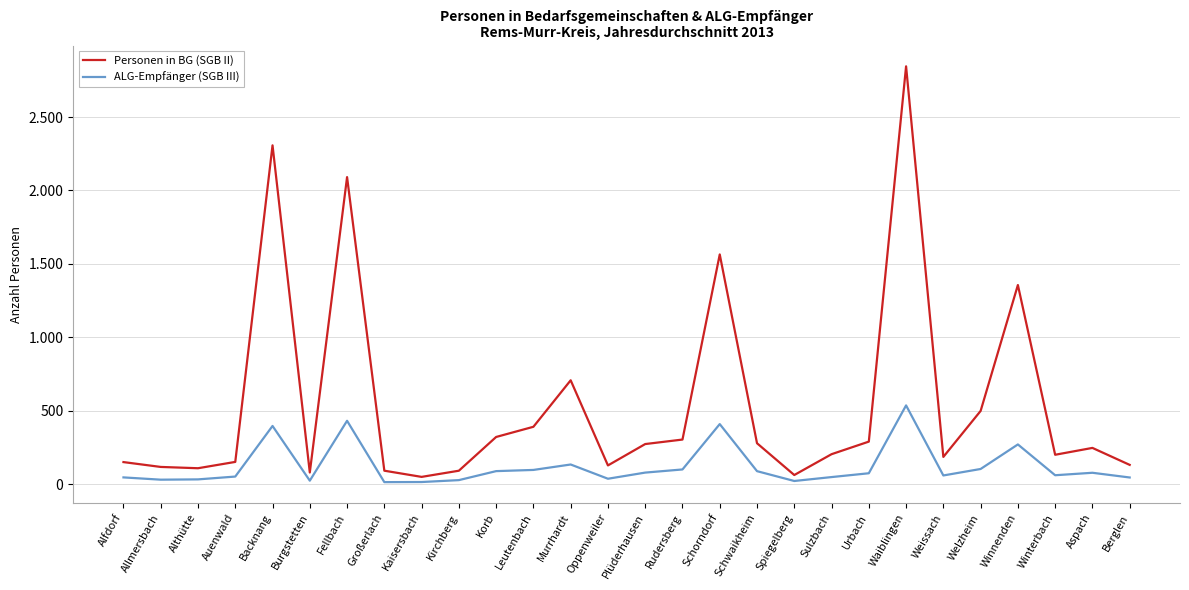

Does the chart display data point markers on the line(s)?

No